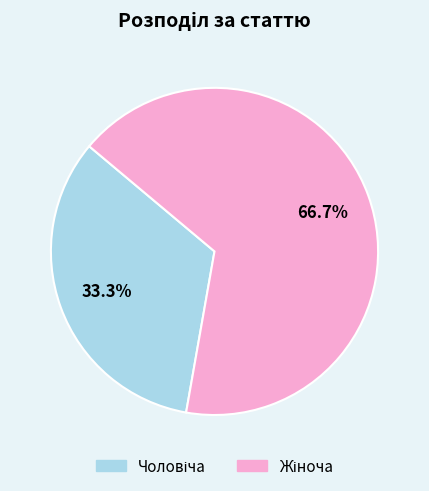

Count the number of slices in the pie.

2